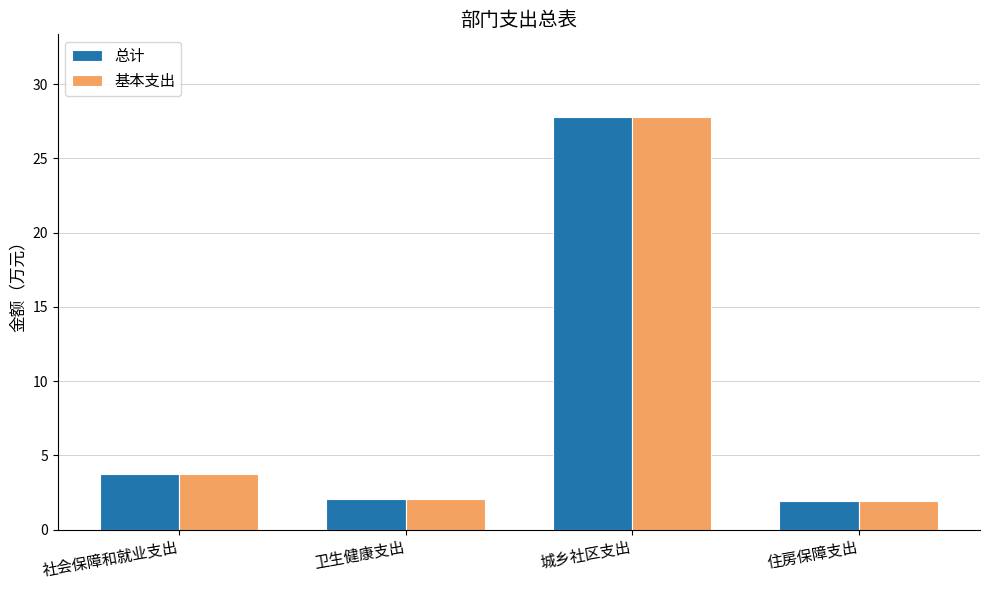

What position from the right is 城乡社区支出?

2